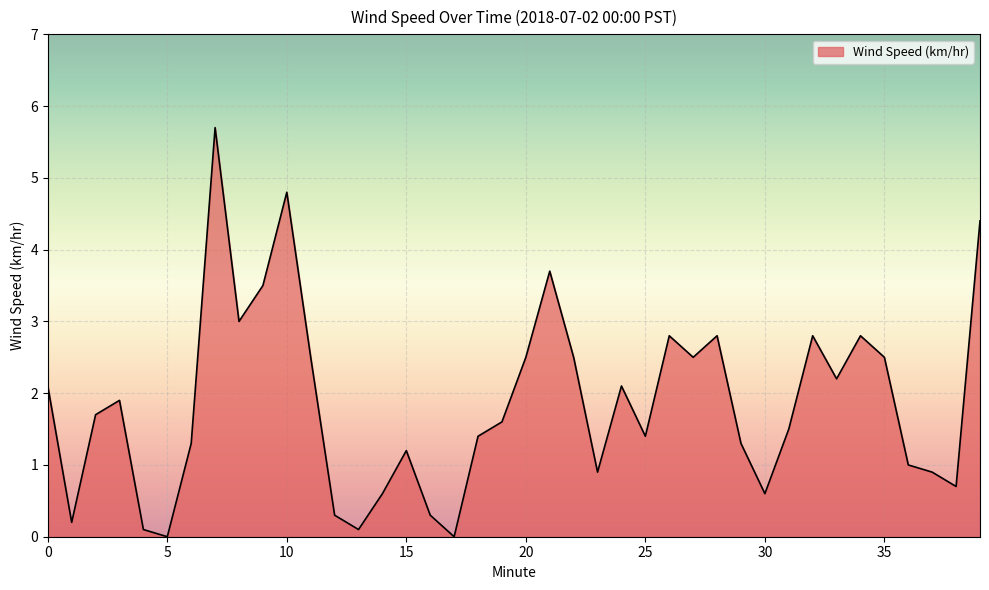

What is the average value?

1.9